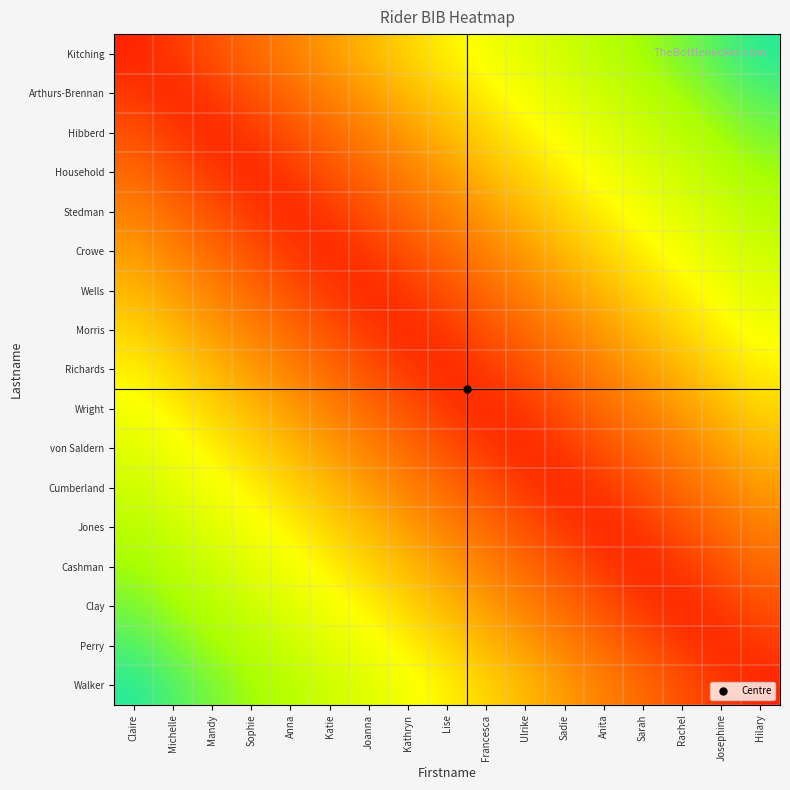

At which category is the sum across all series the highest?

Claire